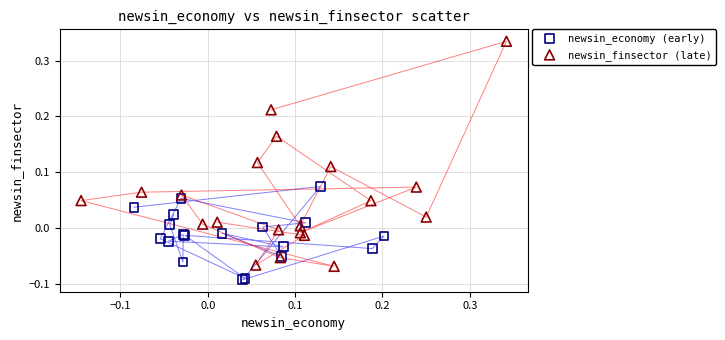

What are all the series names shown in the legend?

newsin_economy (early), newsin_finsector (late)